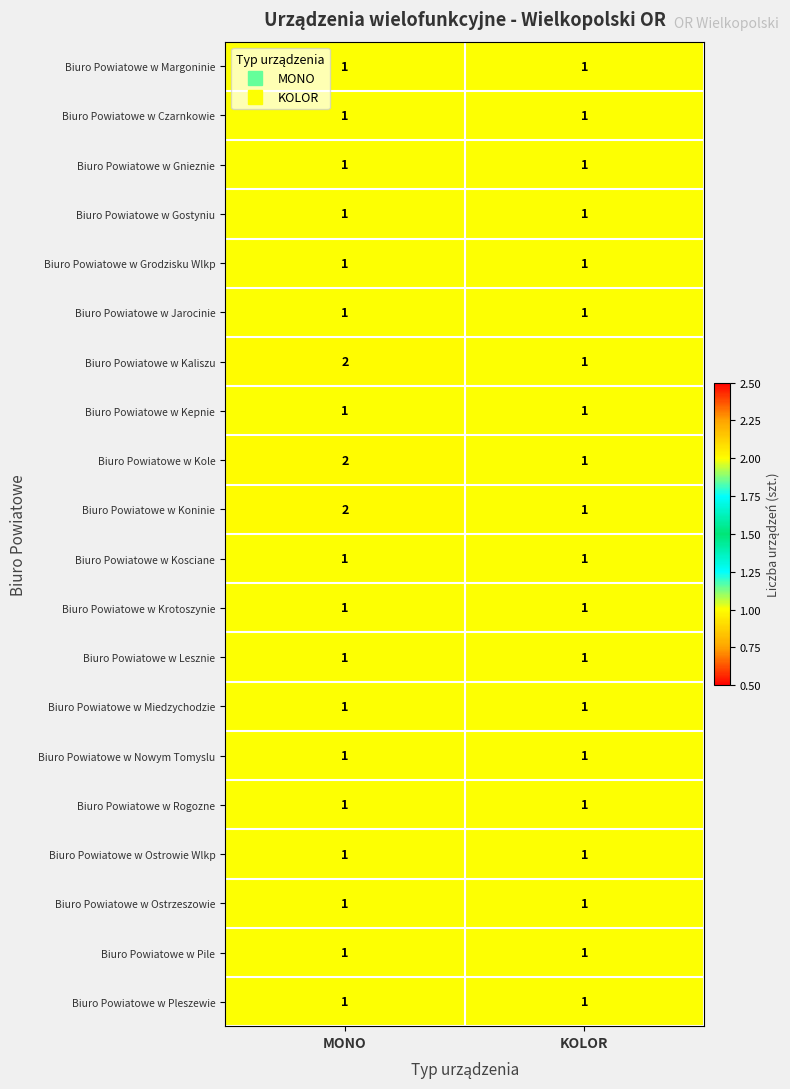

Is it true that Biuro Powiatowe w Rogozne equals 1 at KOLOR?

True